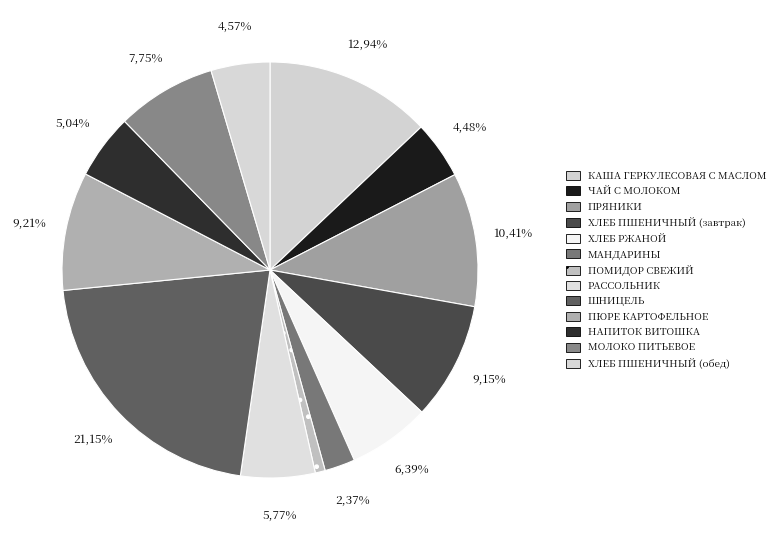

To the nearest percent, what percentage of the pie is КАША ГЕРКУЛЕСОВАЯ С МАСЛОМ?

13%